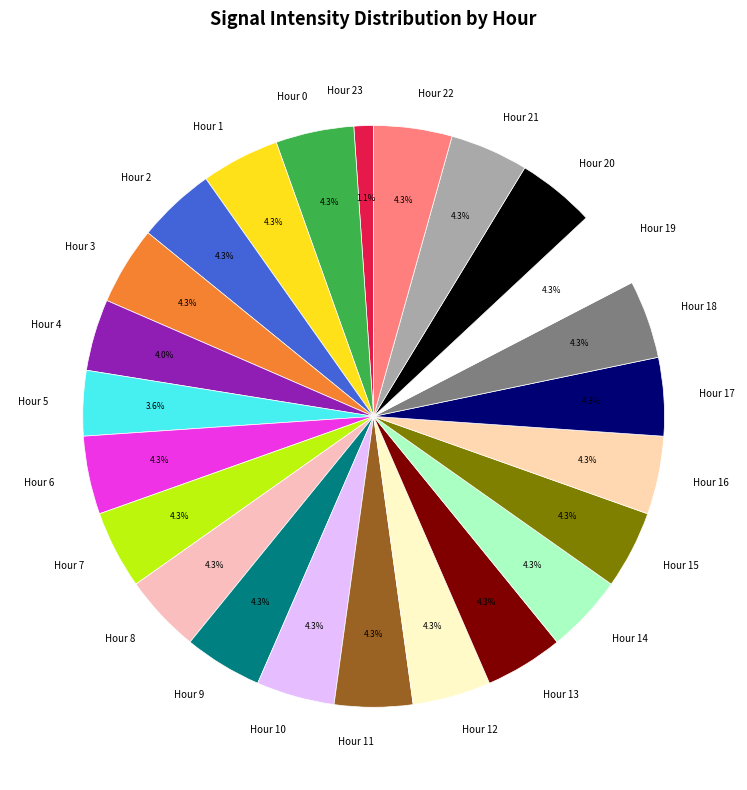

Which slice is the smallest?

Hour 23